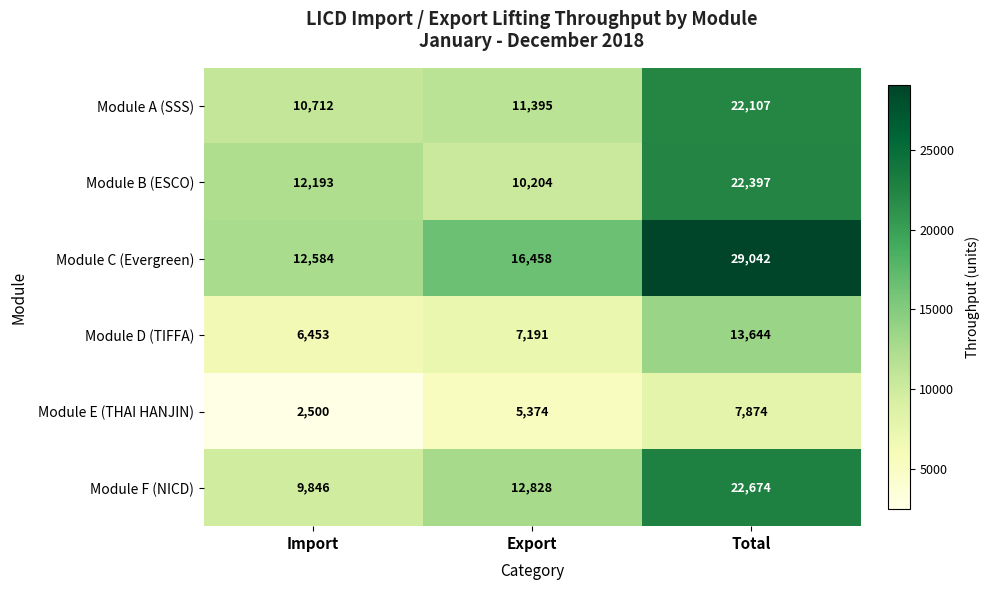

What is the difference between the maximum and minimum values in the Module D (TIFFA) series?

7191